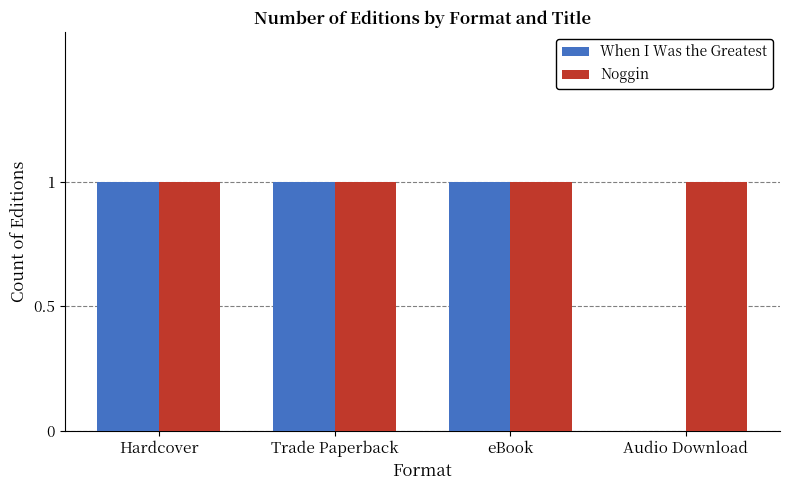

Which series has the largest total across all categories?

Noggin